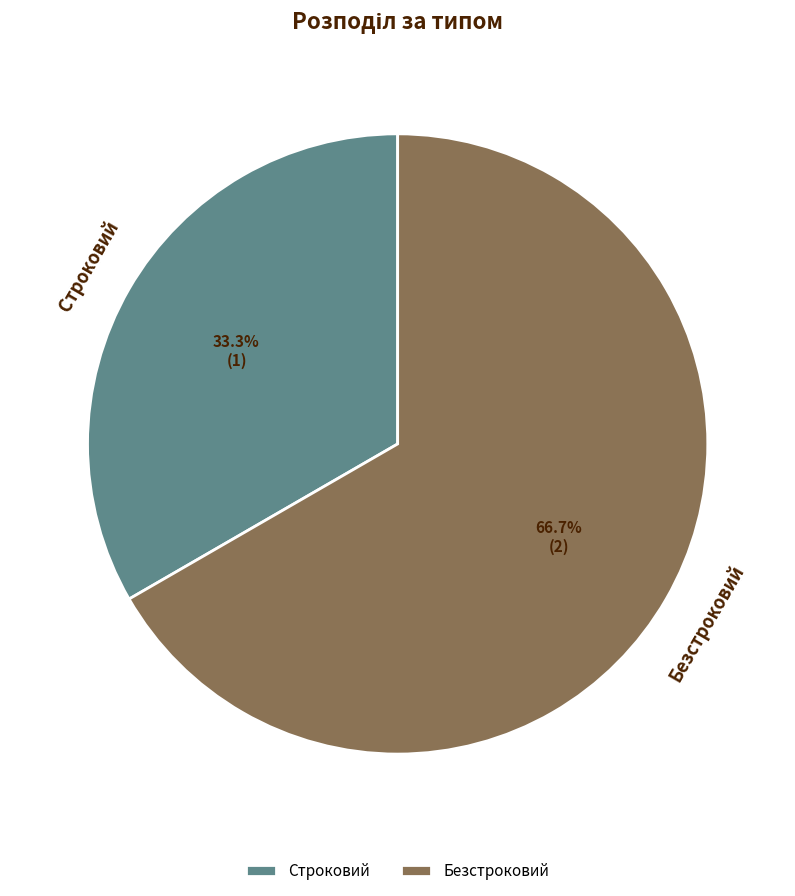

Combined, do Строковий and Безстроковий account for over 50%?

Yes